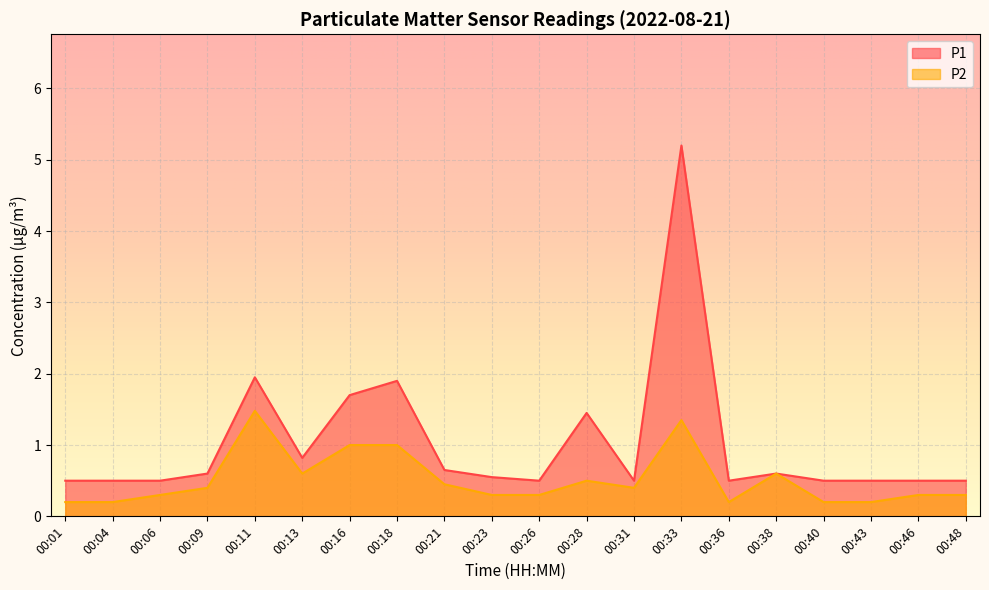

List the series in order of their overall mean, highest first.

P1, P2